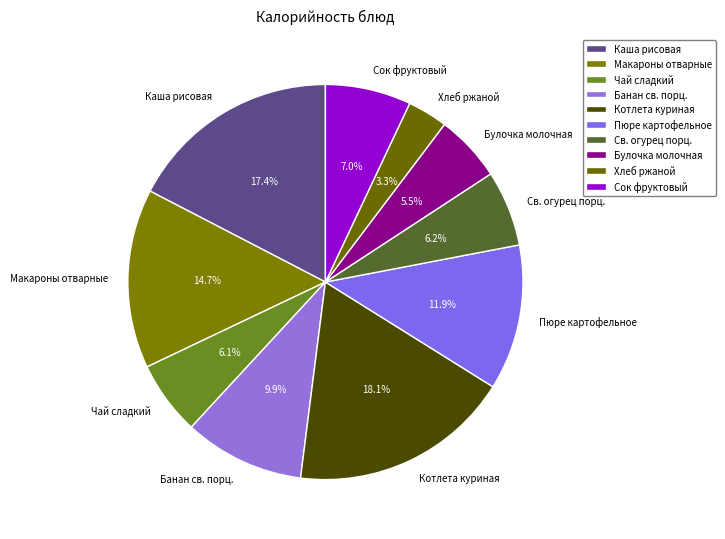

What is the ratio of the value at Сок фруктовый to the value at Булочка молочная?

1.3